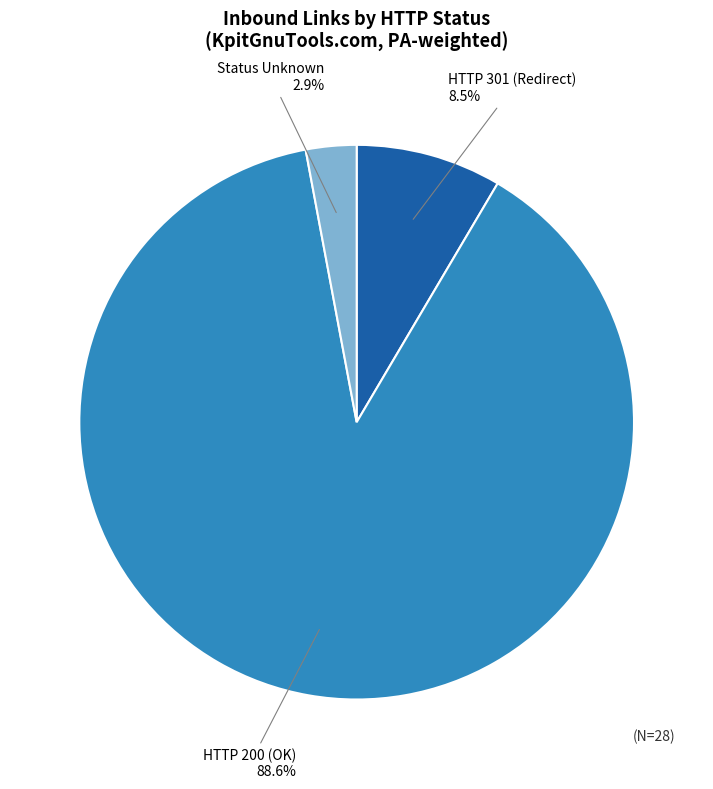

Is HTTP 200 (OK) the majority of the pie?

Yes